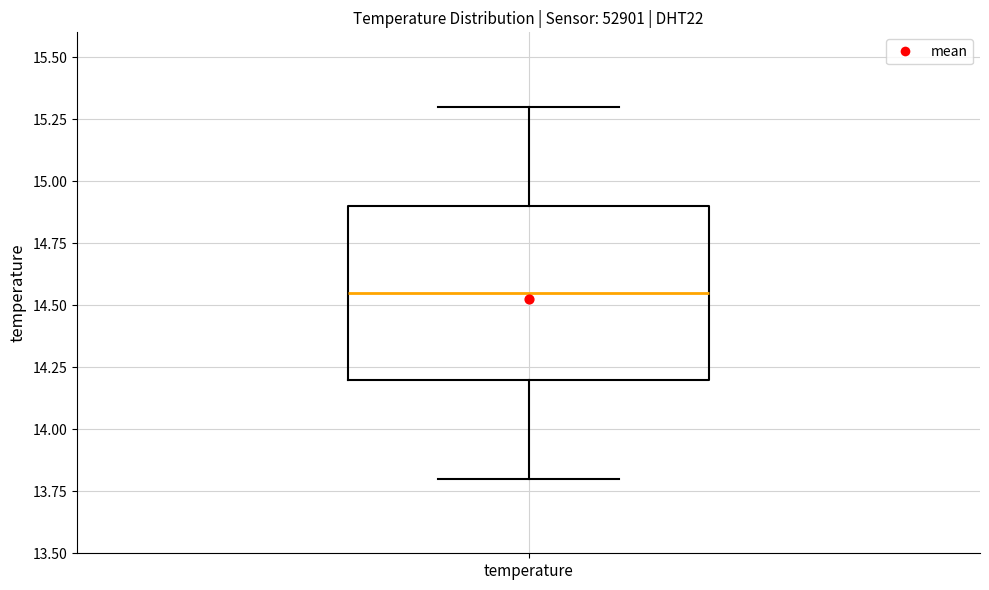

Read this box plot against the y-axis: the position of the median line, the range covered by the box, and the ends of both whiskers. The values are not printed on the chart, so give them approximately, as read against the axis.

median 14.55, box 14.20 to 14.90, whiskers 13.80 to 15.30